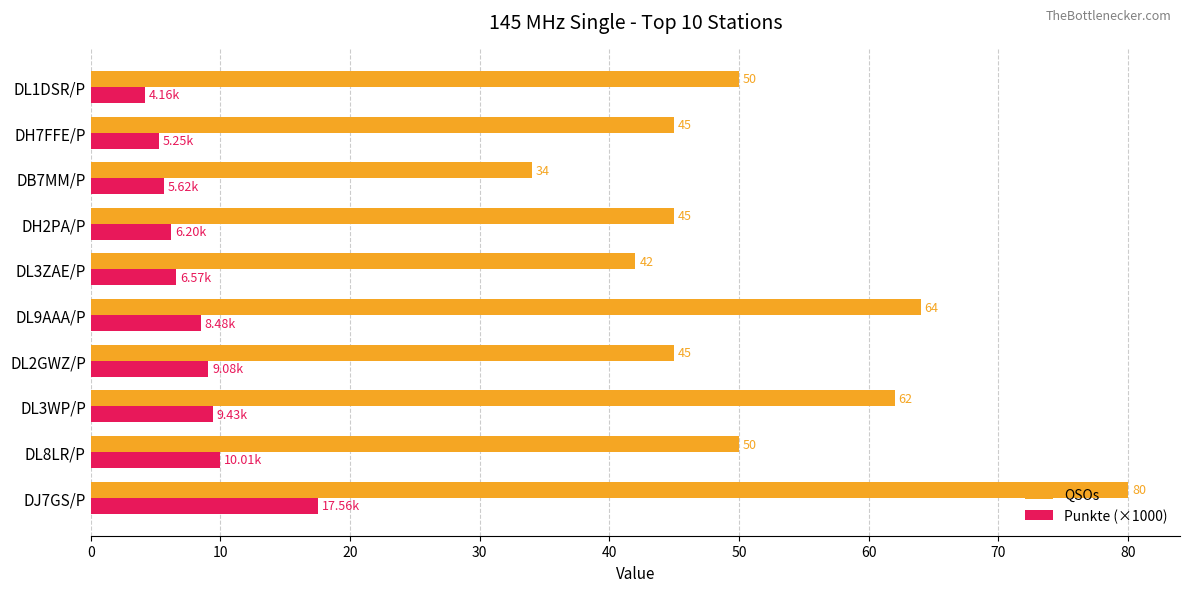

Which series changed the most between DL9AAA/P and DL3ZAE/P?

QSOs